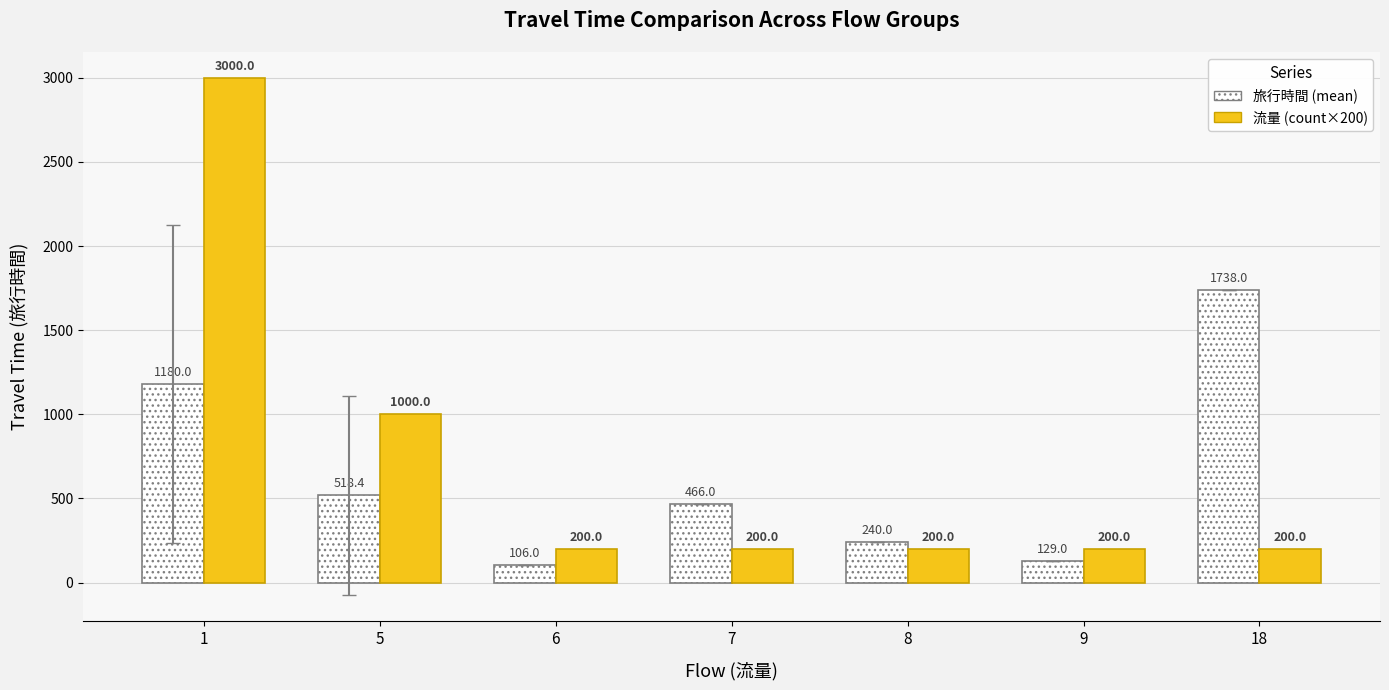

Between 7 and 9, which series saw the biggest shift?

旅行時間 (mean)